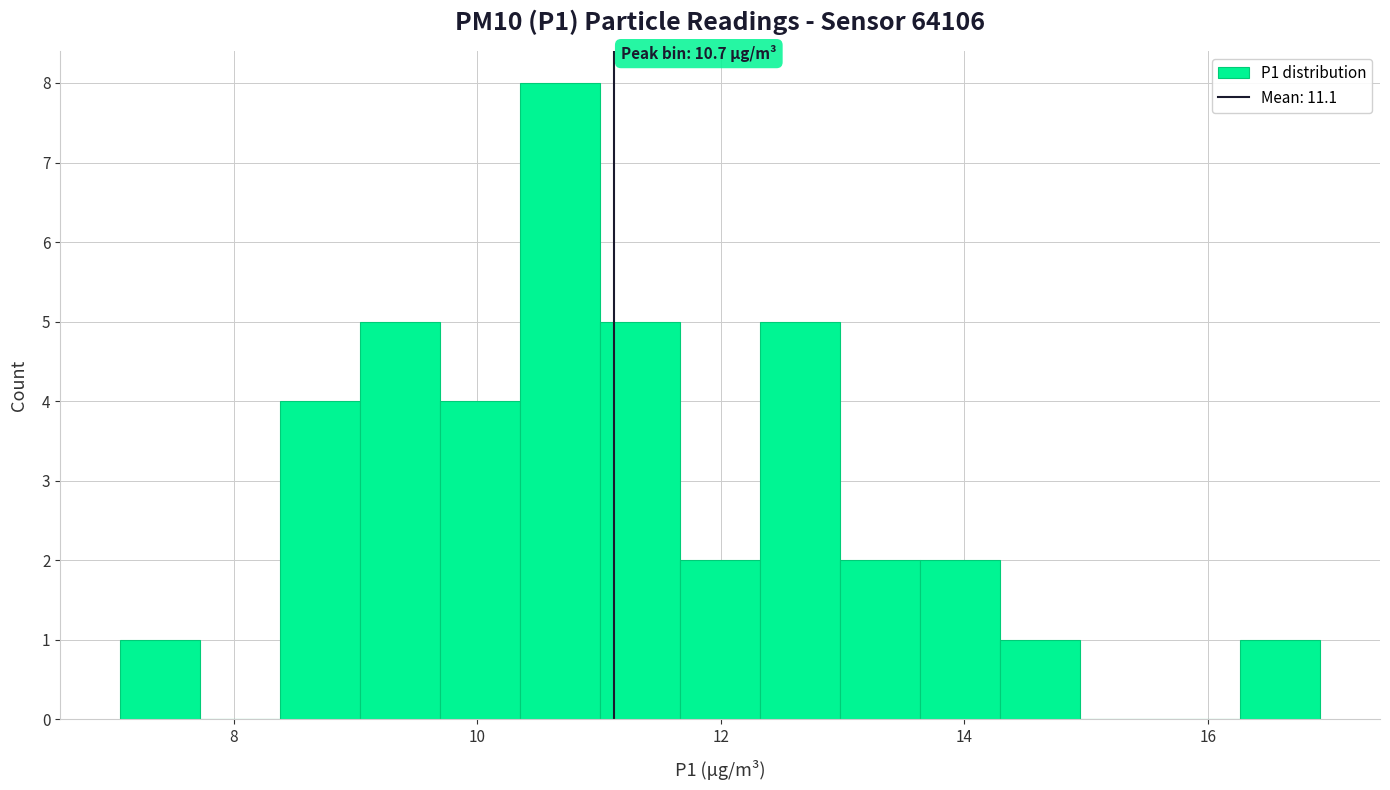

Read against the x-axis, roughly where is the centre of the tallest bar?

10.6